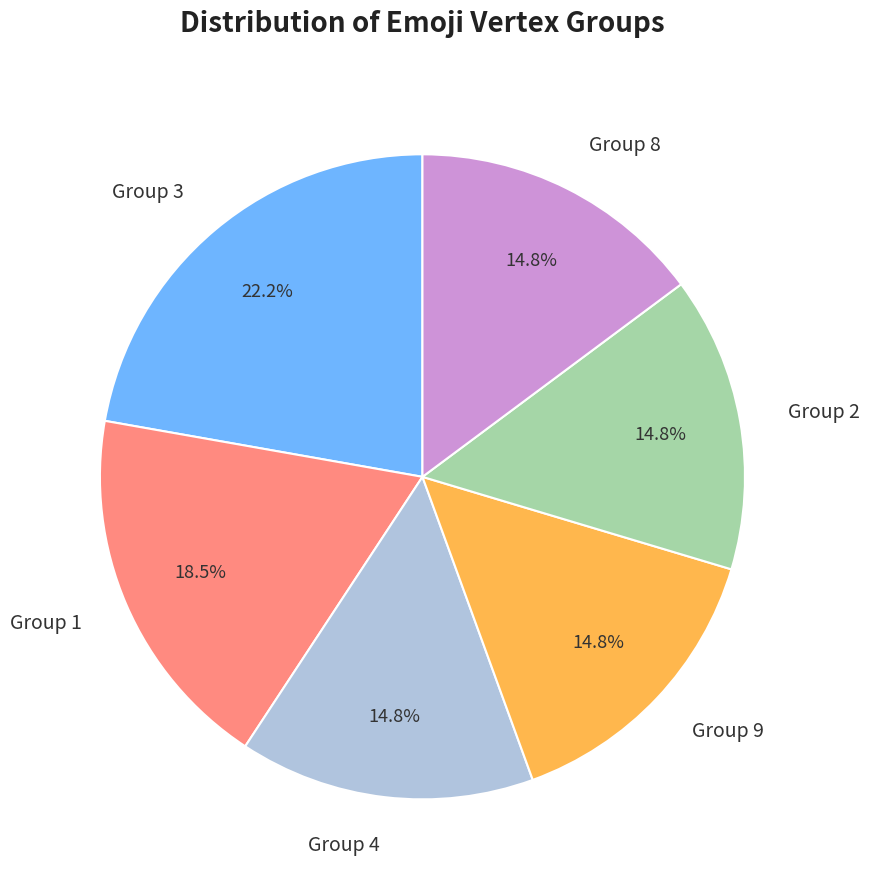

Does any single category account for the majority?

No